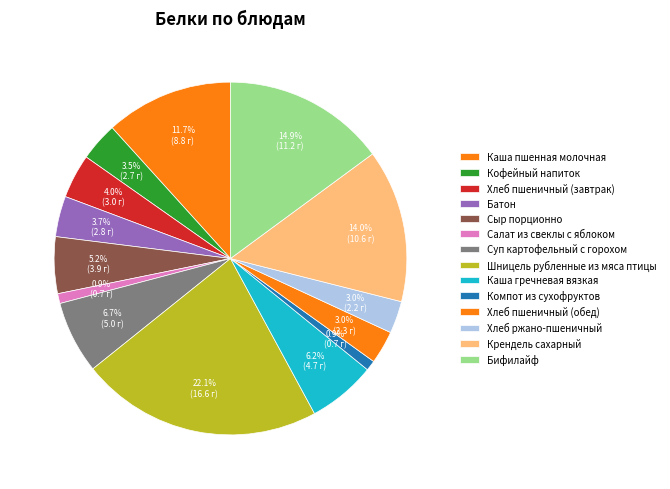

Approximately how many times larger is the value at Хлеб пшеничный (завтрак) compared to Шницель рубленные из мяса птицы?

0.2